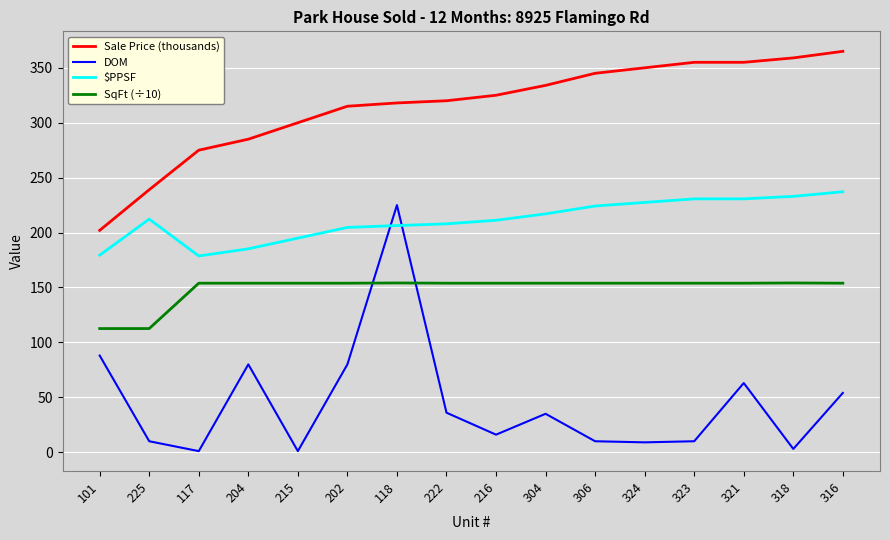

True or false: $PPSF and SqFt (÷10) cross at least once.

False